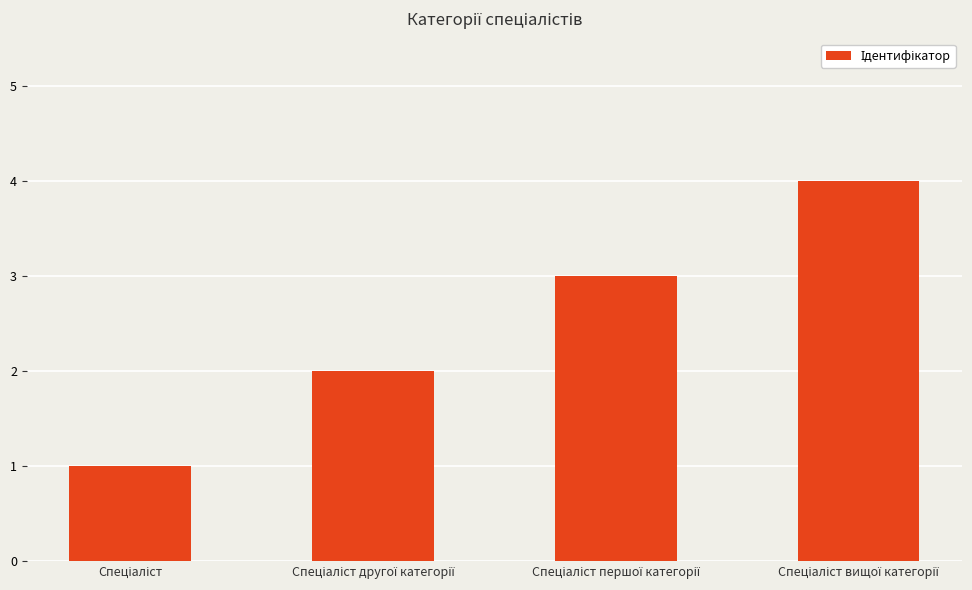

What is the sum of all values?

10